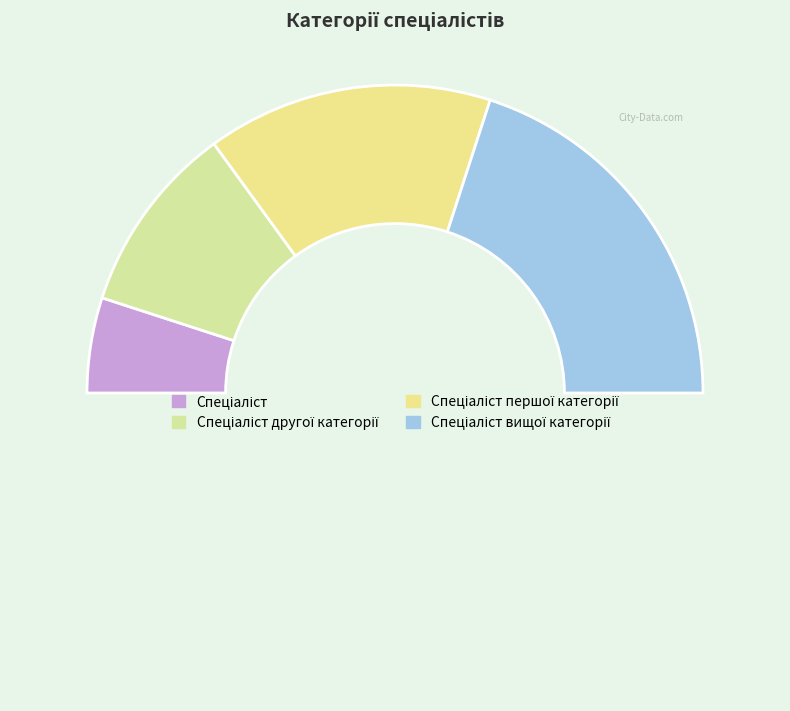

How many slices are in this pie chart?

5